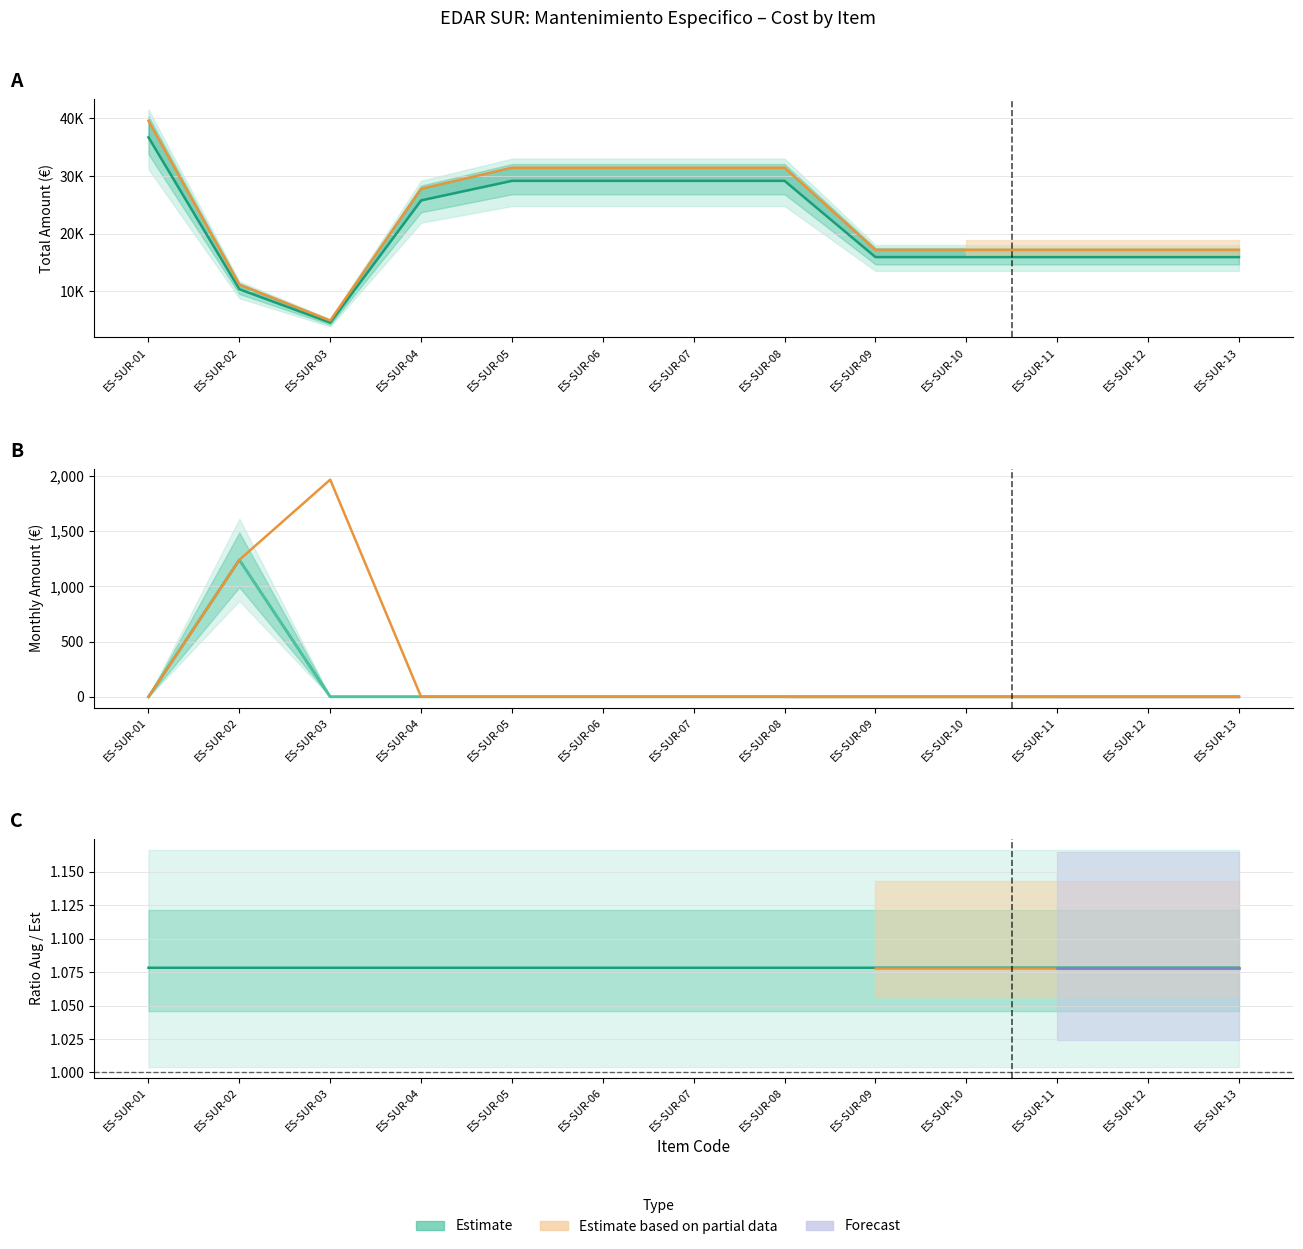

What is the maximum value for Aug-2021?

1965.8